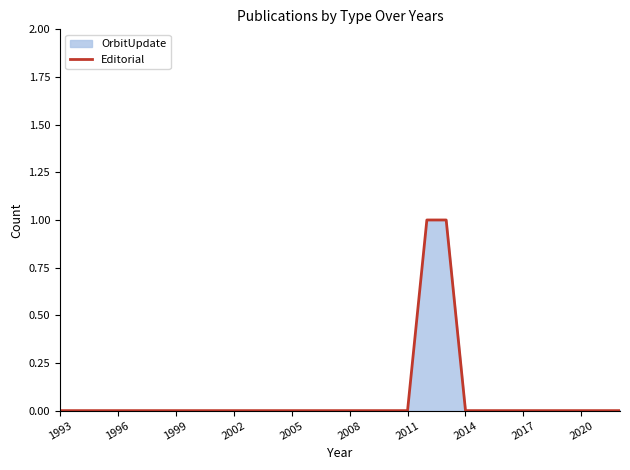

What position from the left is 2017?

9